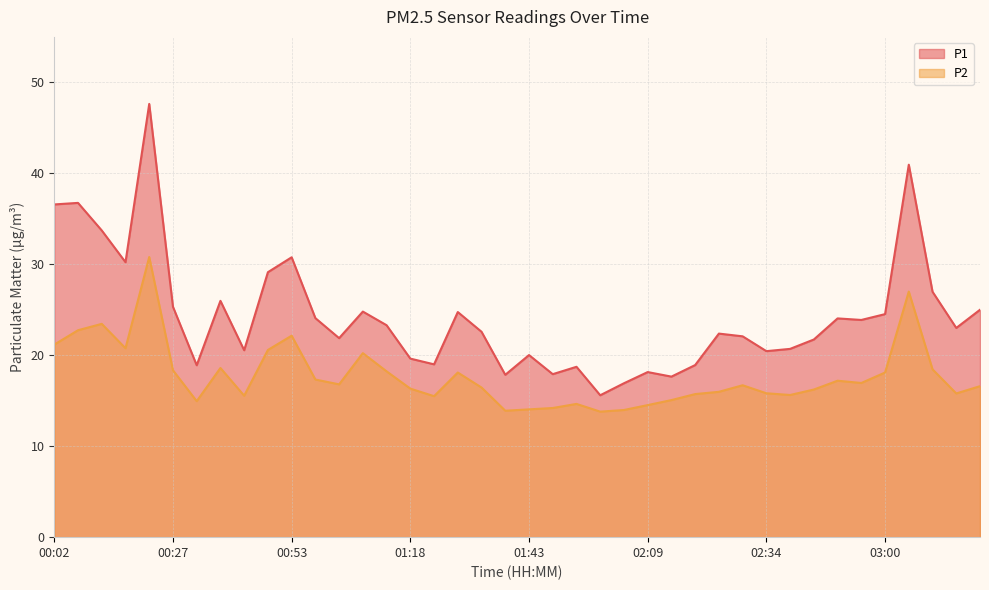

What is the approximate value of P1 at 01:13?

23.3